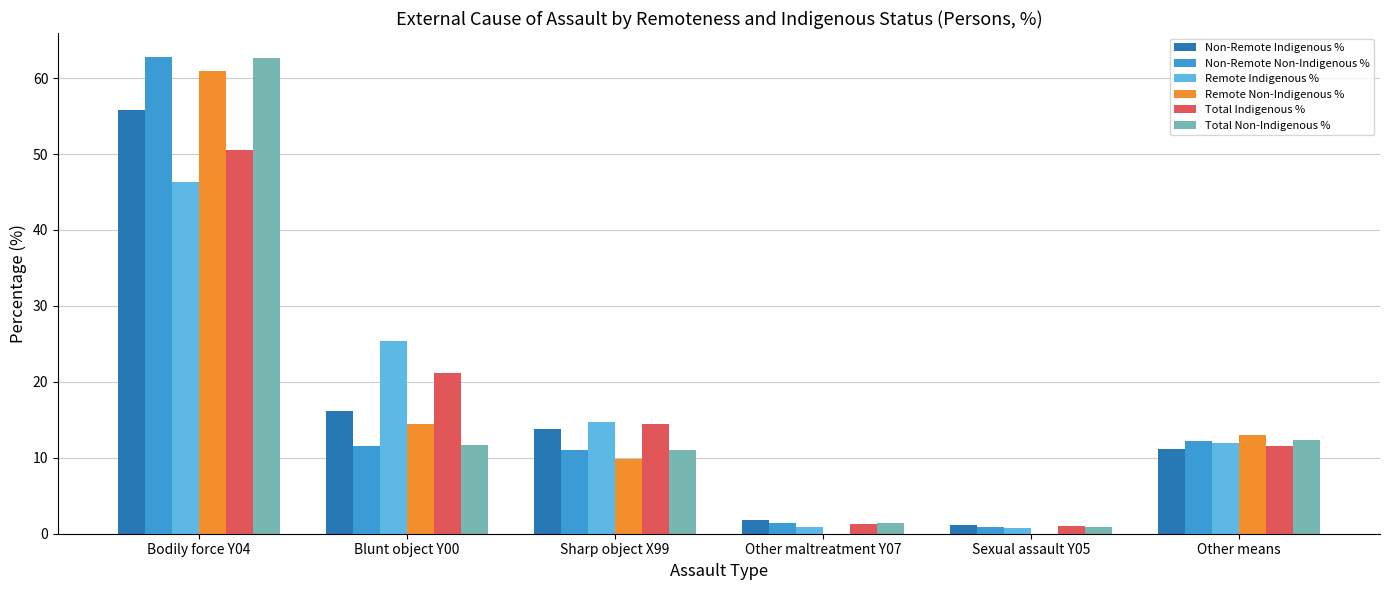

At which category is the sum across all series the highest?

Bodily force Y04